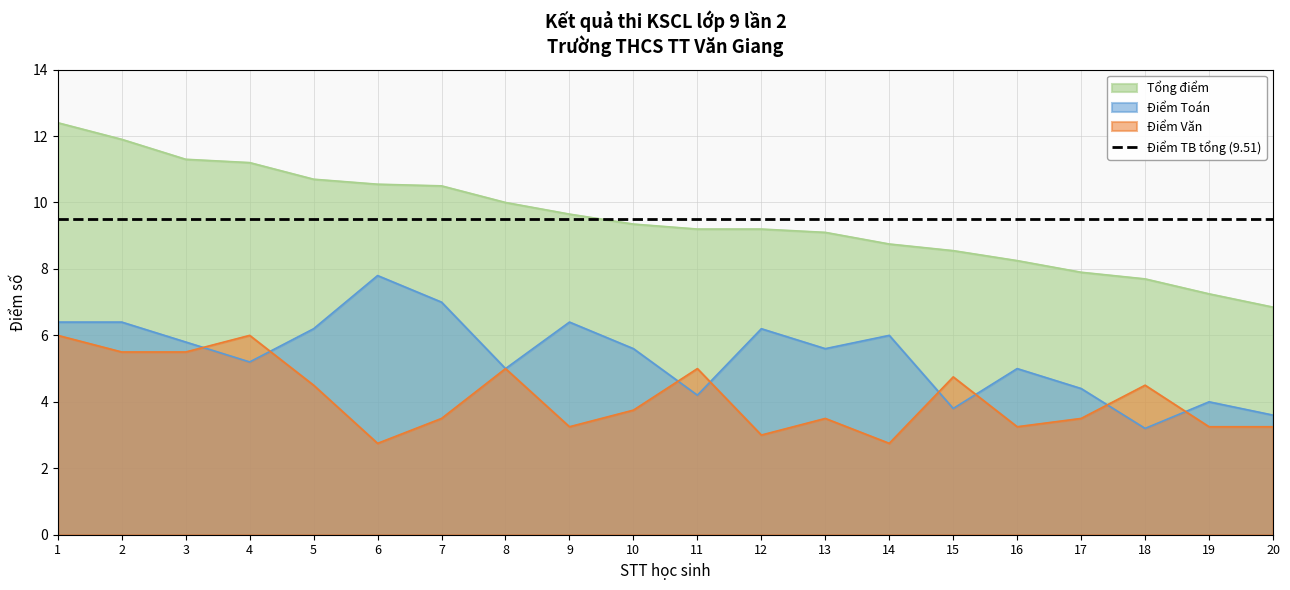

True or false: Điểm Toán has more than 1 points higher than both neighbors.

True